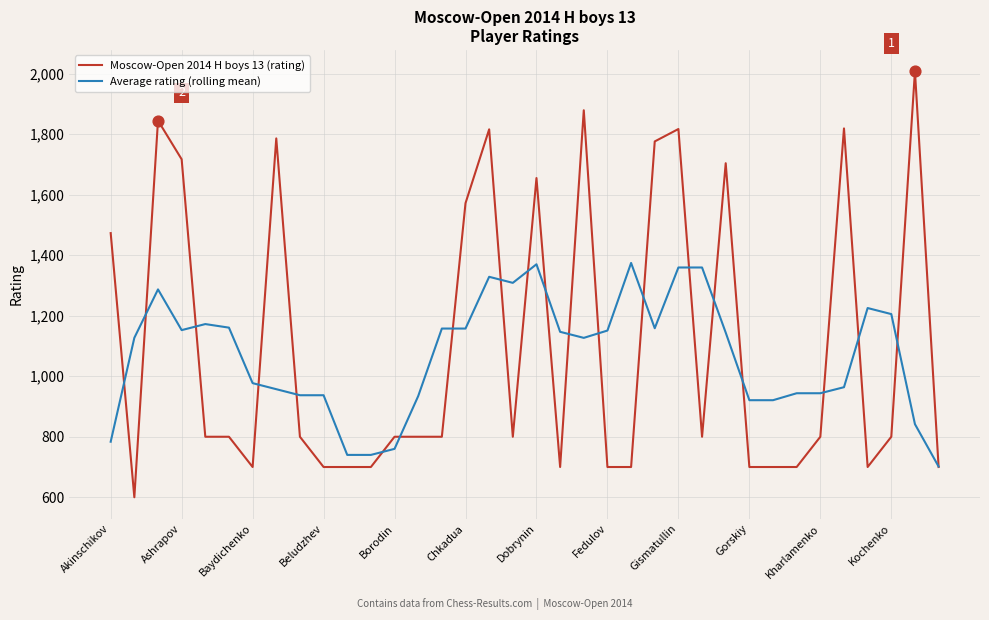

What is the maximum value shown in the chart?

2008.0